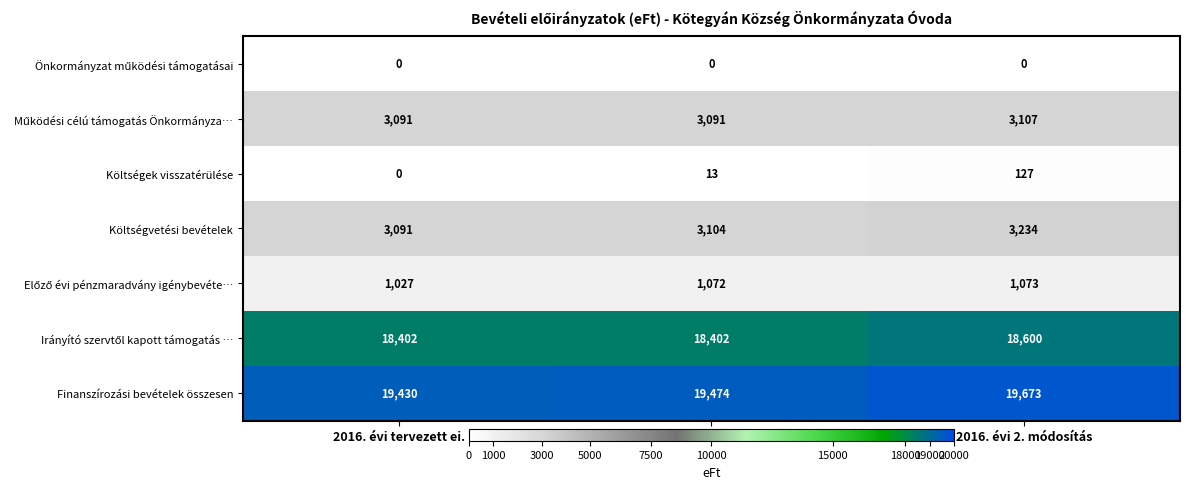

What is the greatest value displayed?

19673